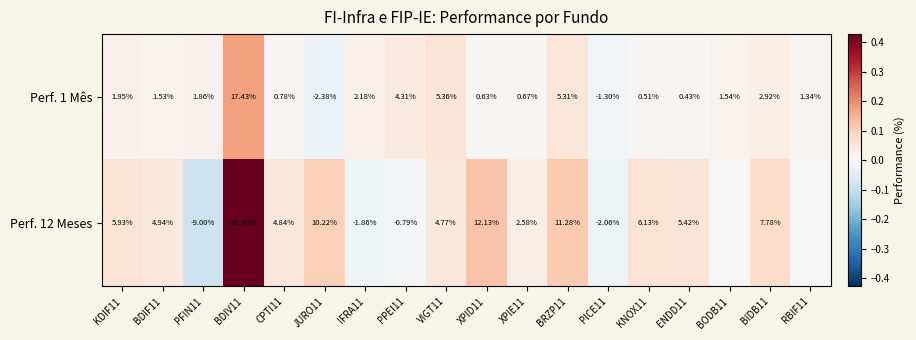

Is it true that Perf. 1 Mês equals -0.0 at PICE11?

False